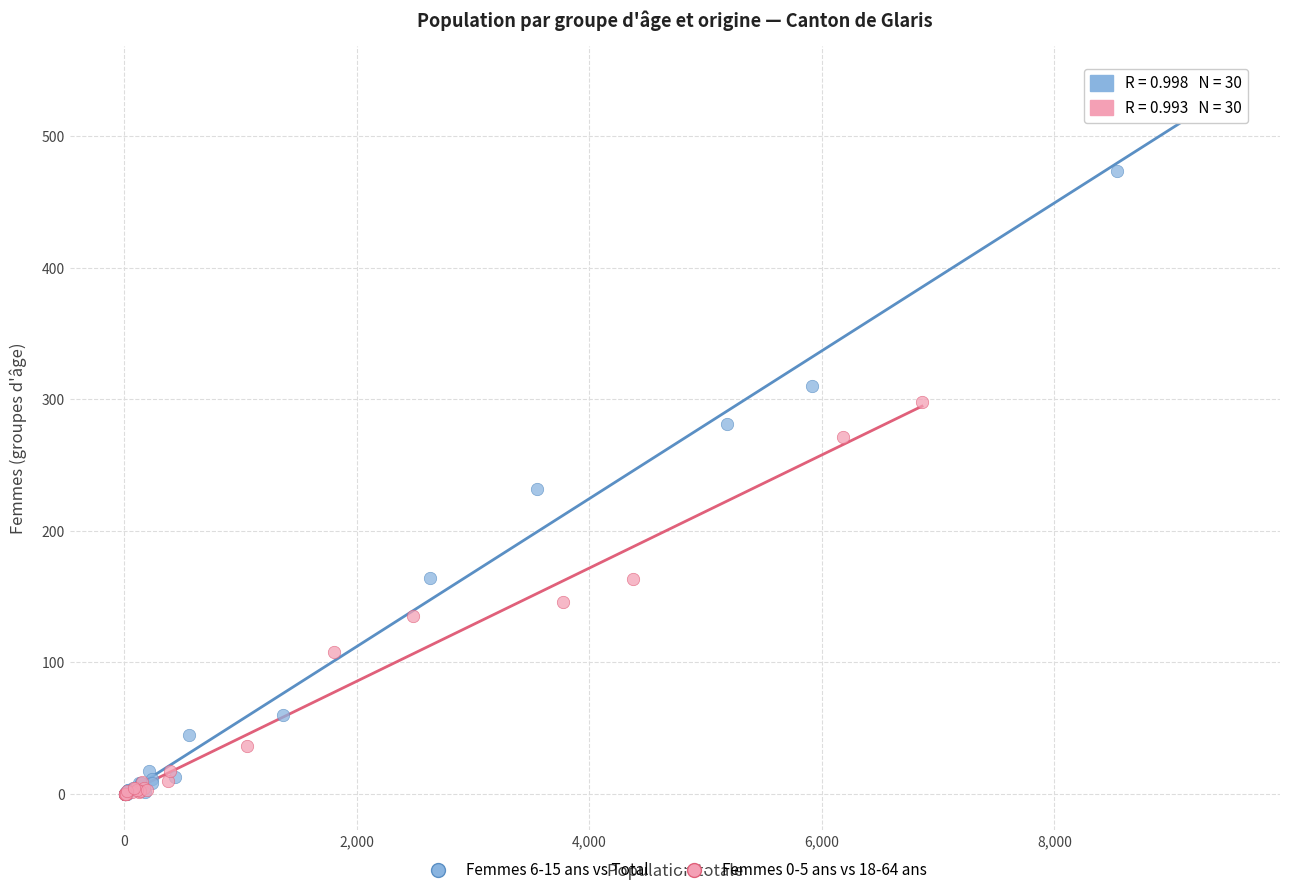

Which series reaches the maximum Y coordinate?

Femmes 6-15 ans vs Total